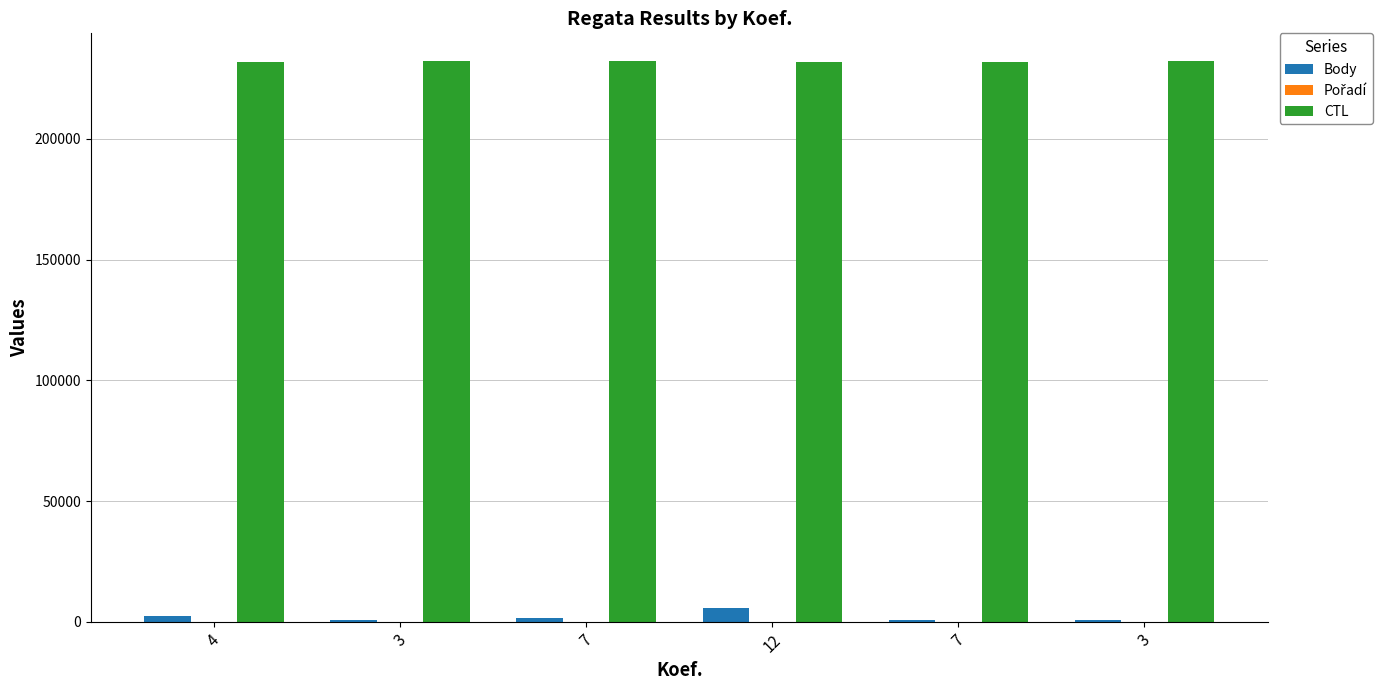

Count the number of categories in the chart.

6